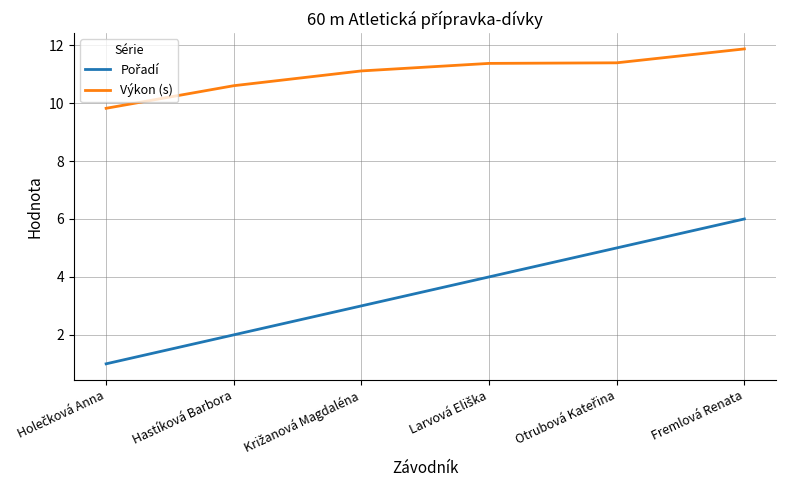

At which category does the chart reach its peak across all series?

Fremlová Renata